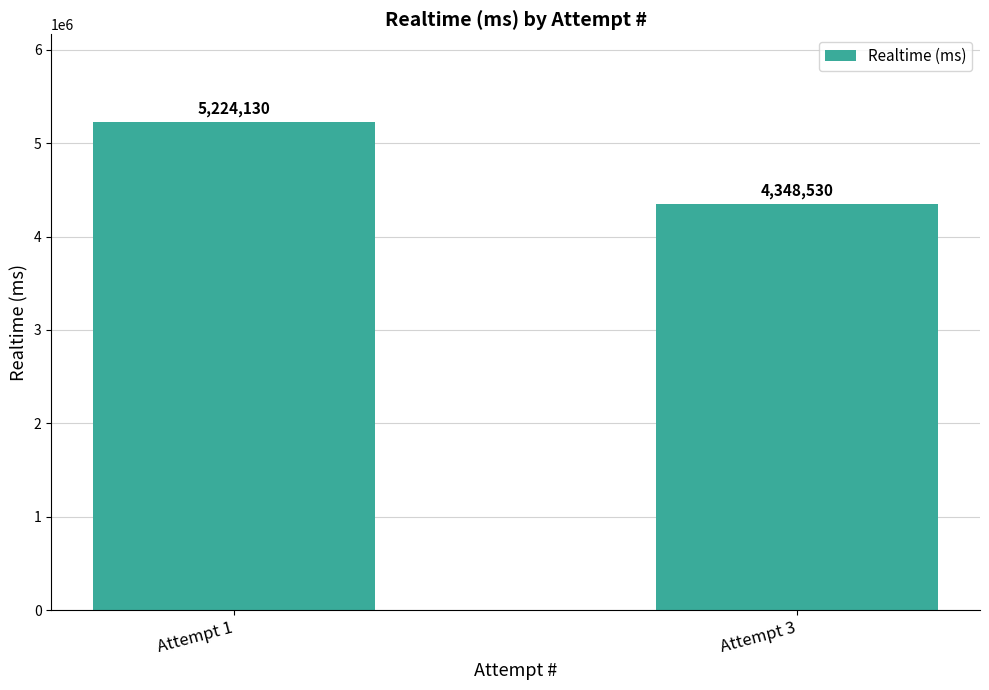

The value at Attempt 1 is 9235906. True or false?

False